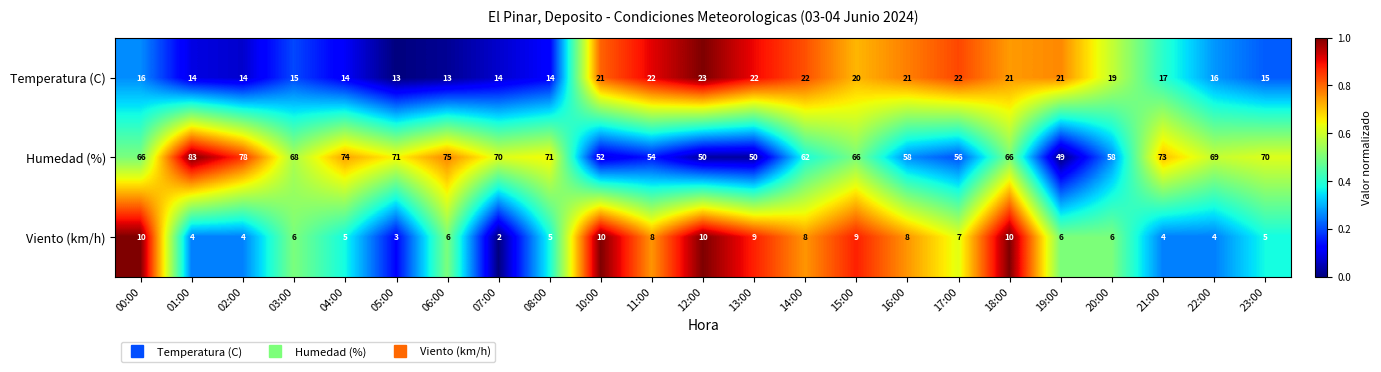

True or false: Humedad (%) has a value of 79 at 13:00.

False